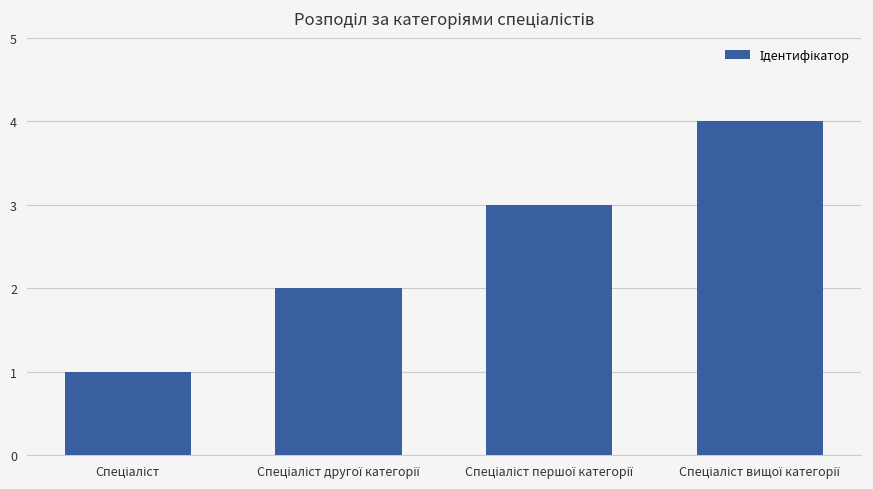

What is the difference between the maximum and minimum values?

3